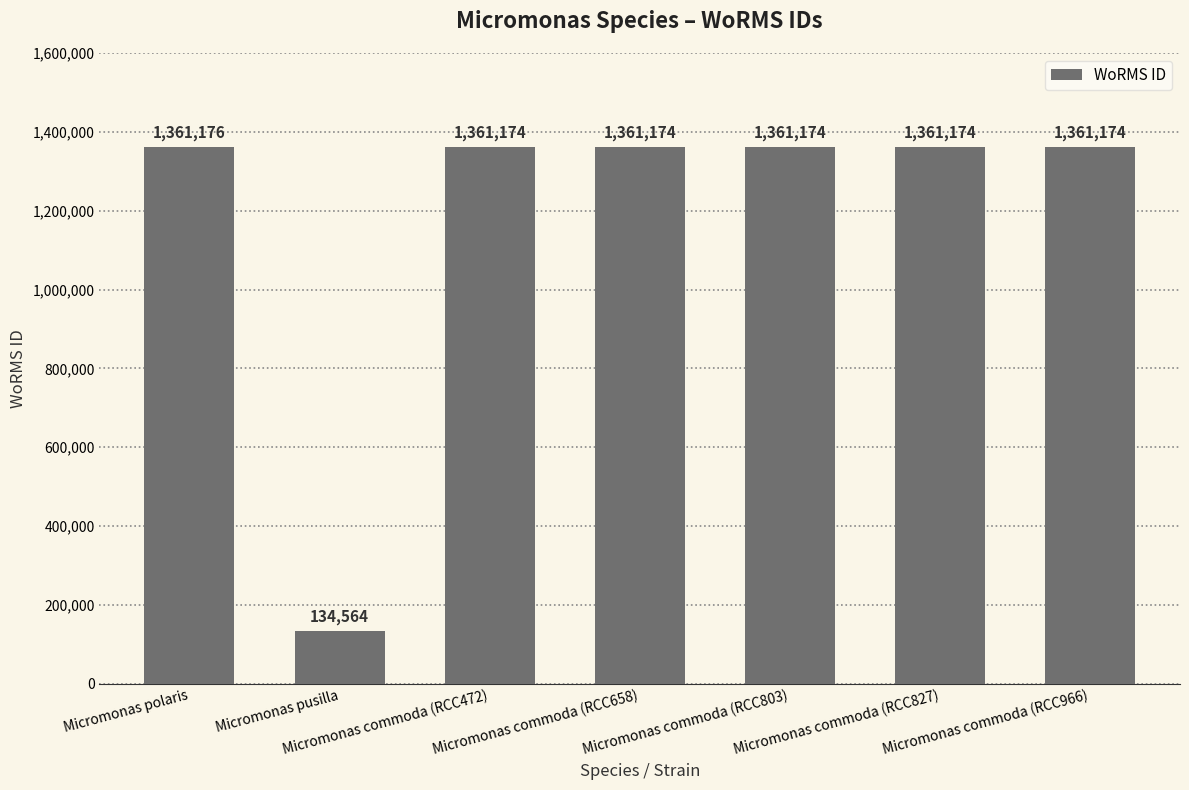

What is the sum of all values?

8301610